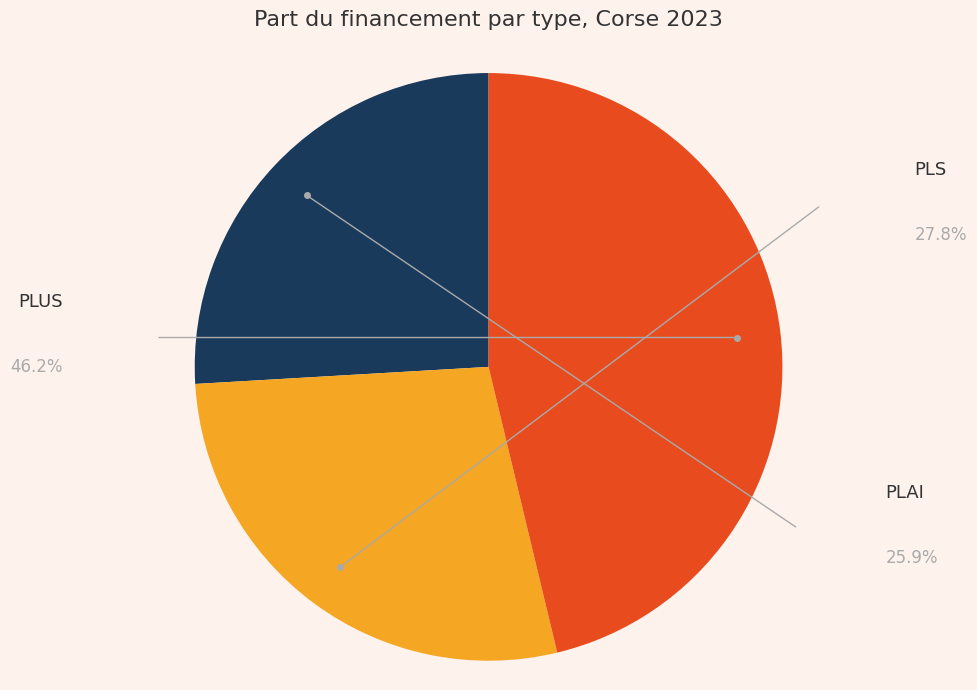

Does any single category account for the majority?

No